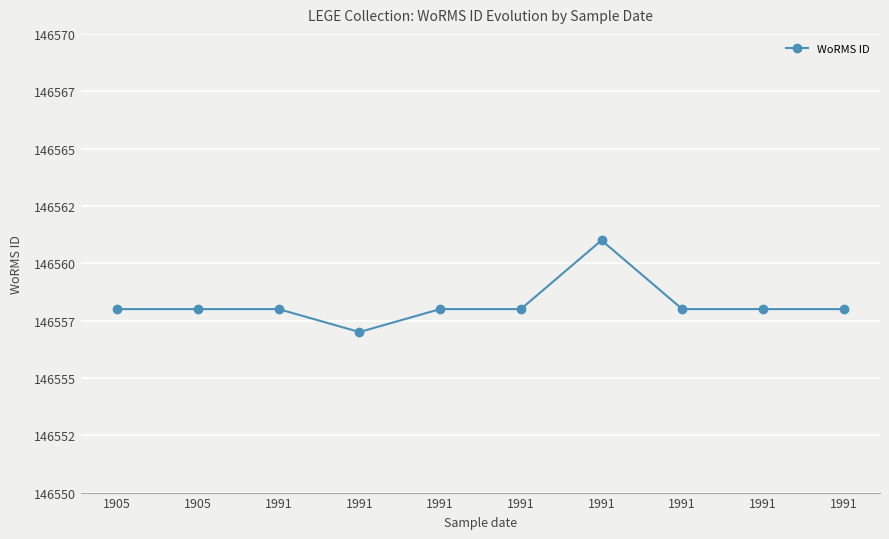

Does the chart have visible grid lines?

Yes